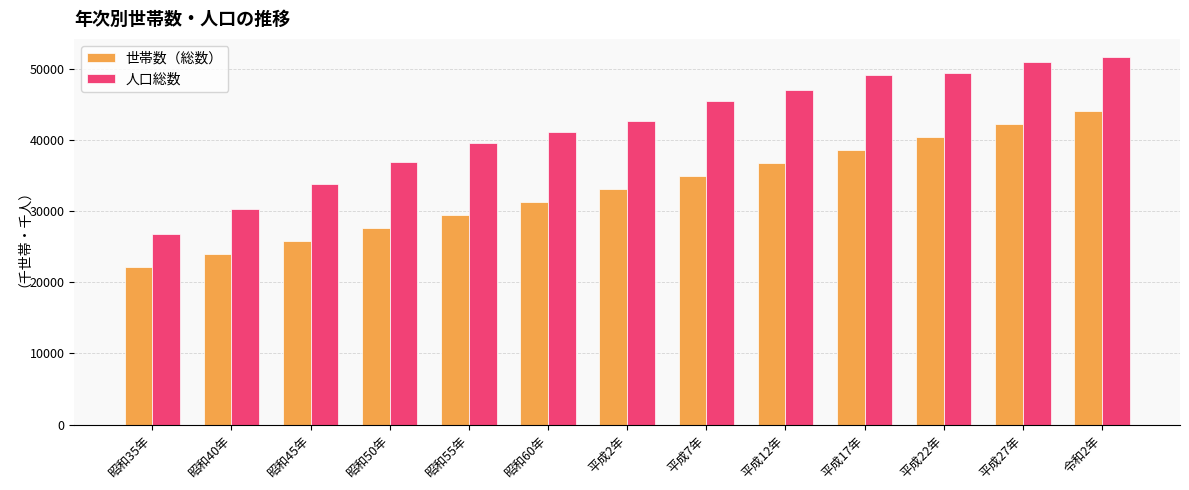

What are all the series names shown in the legend?

世帯数（総数）, 人口総数